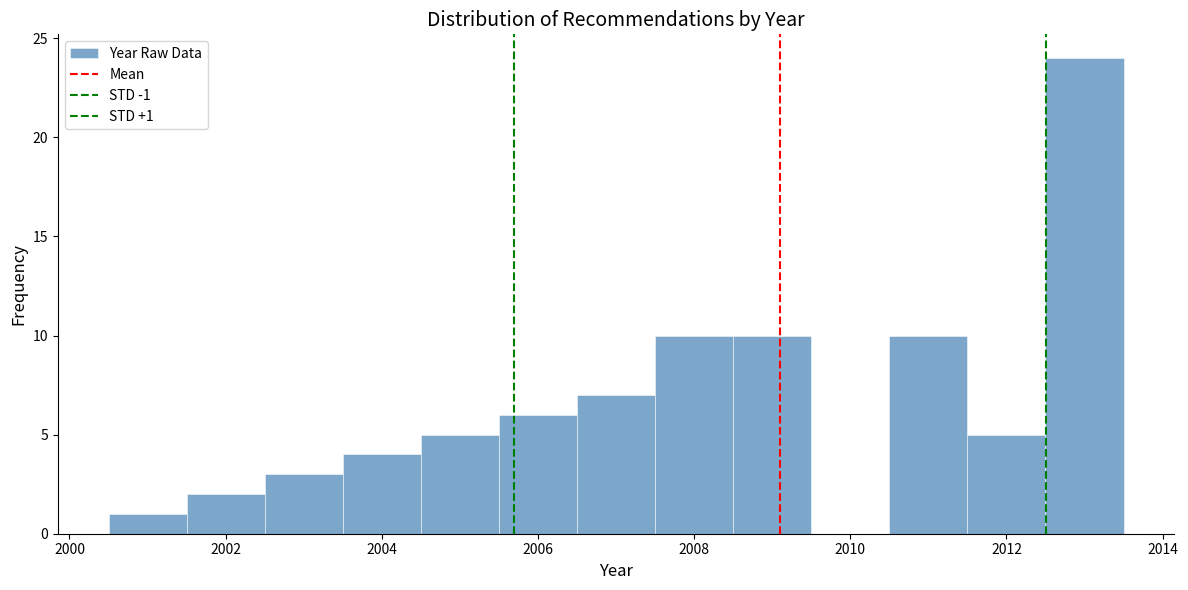

Which range on the x-axis has the tallest bar?

2012.5 to 2013.5